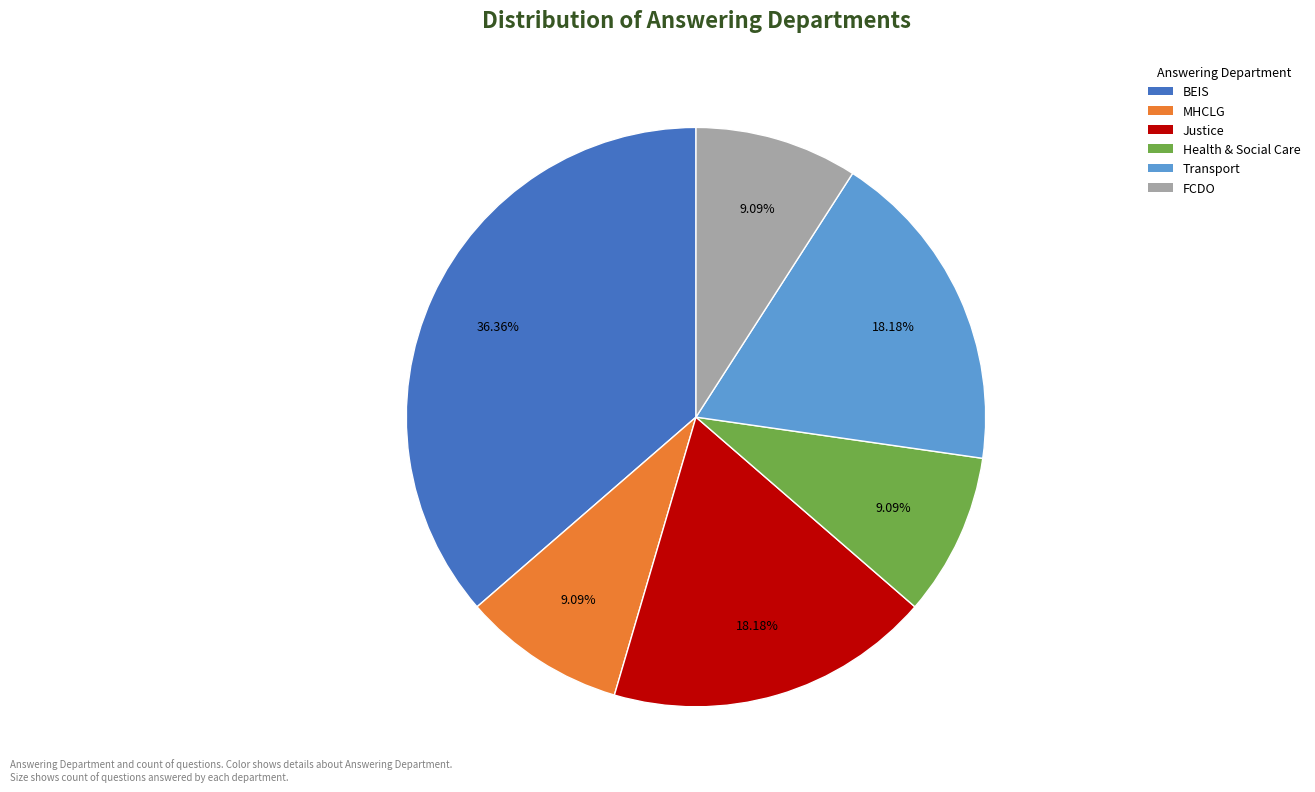

Does any single category account for the majority?

No